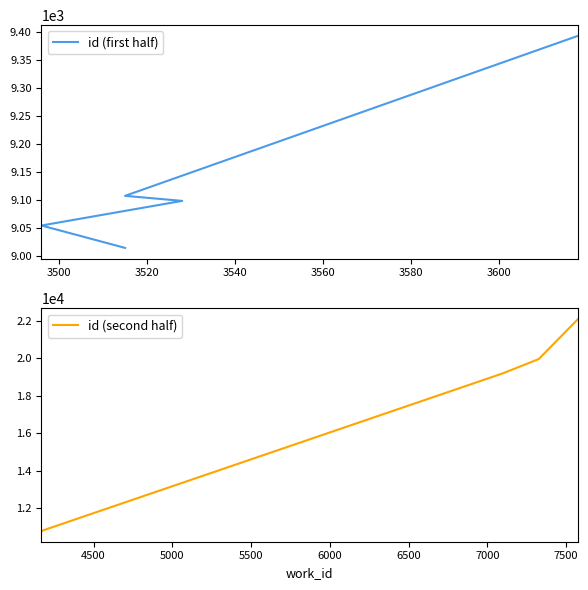

What is the highest value of the id (first half) series?

9394